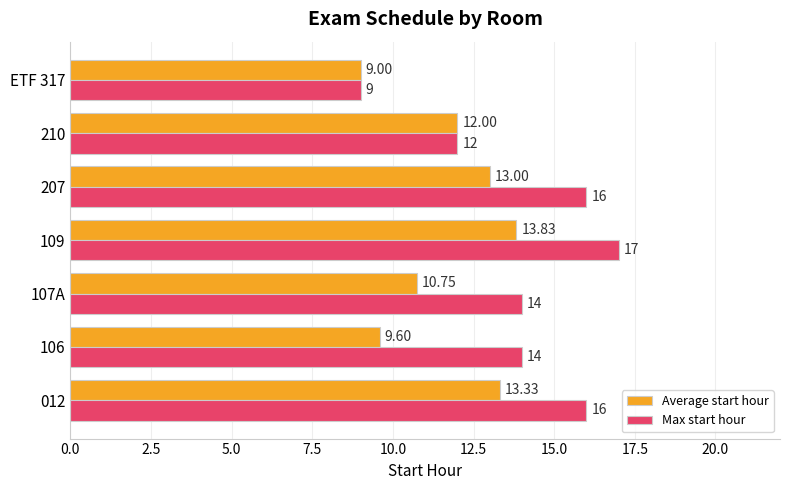

What is the smallest value displayed?

9.0